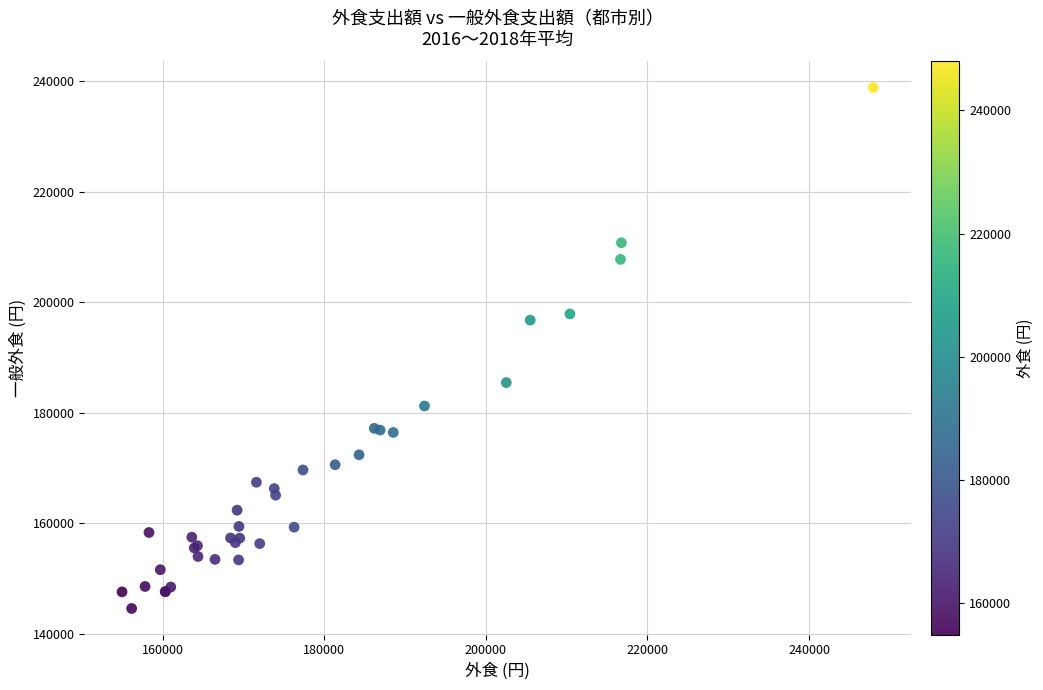

What Y value in the scatter plot is closest to 191707?

196747